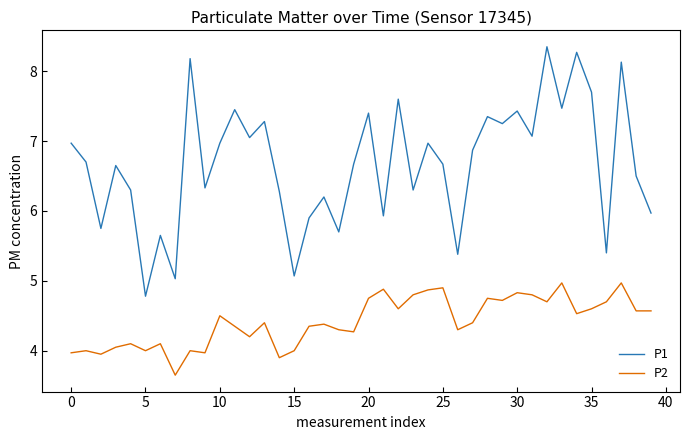

What is the minimum value for P1?

4.8